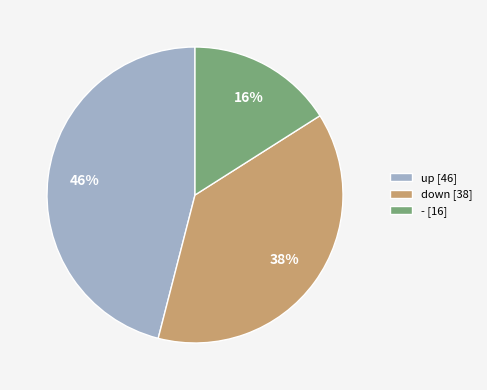

To the nearest percent, what portion does - represent?

16%